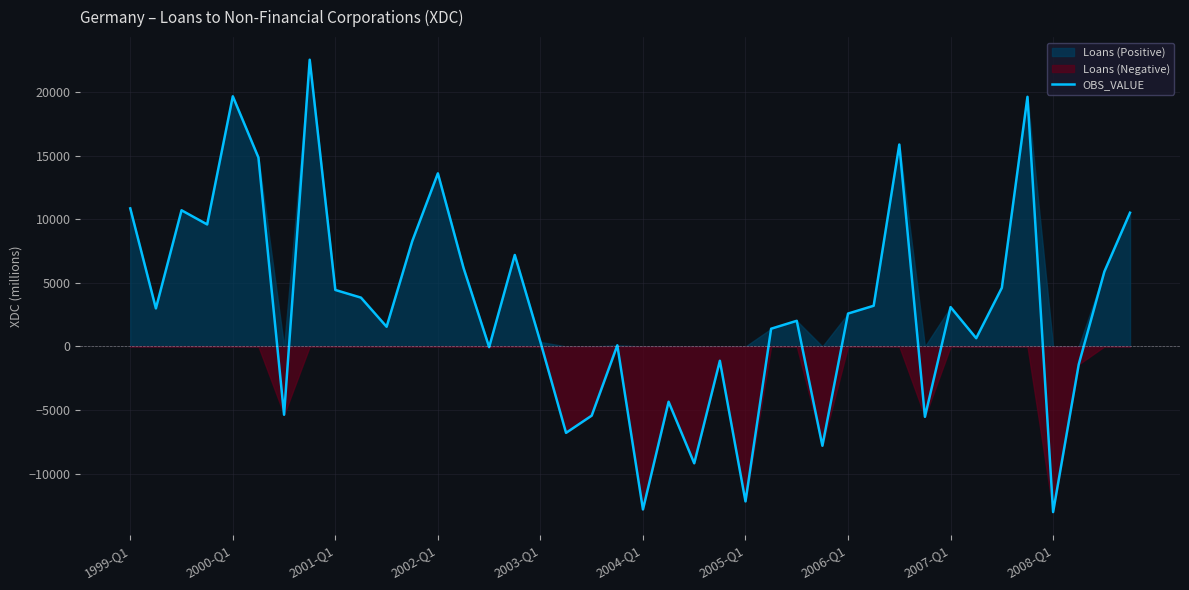

What is the lowest value of the OBS_VALUE series?

-13021